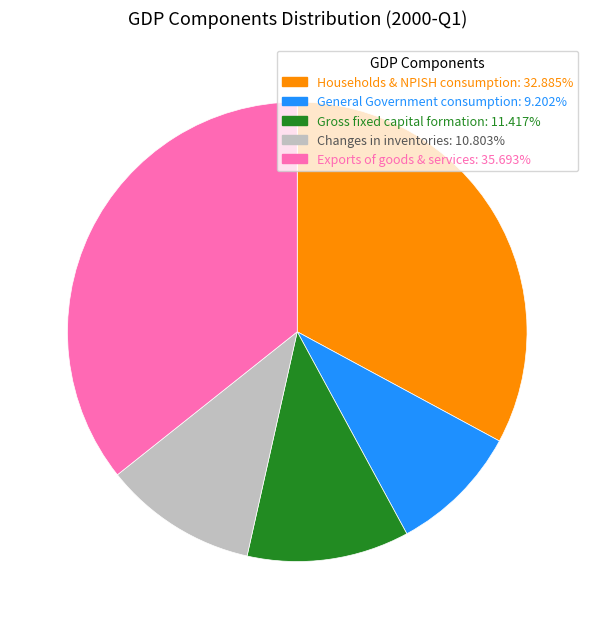

Is there any slice that represents more than half of the pie?

No